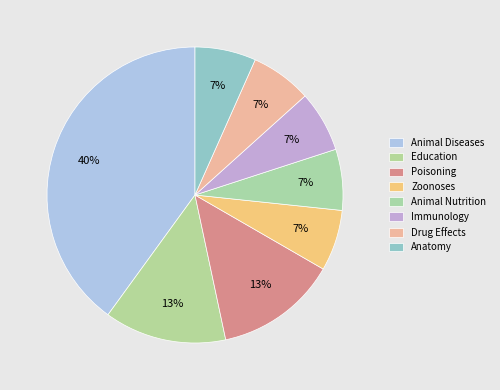

Count the number of slices in the pie.

8